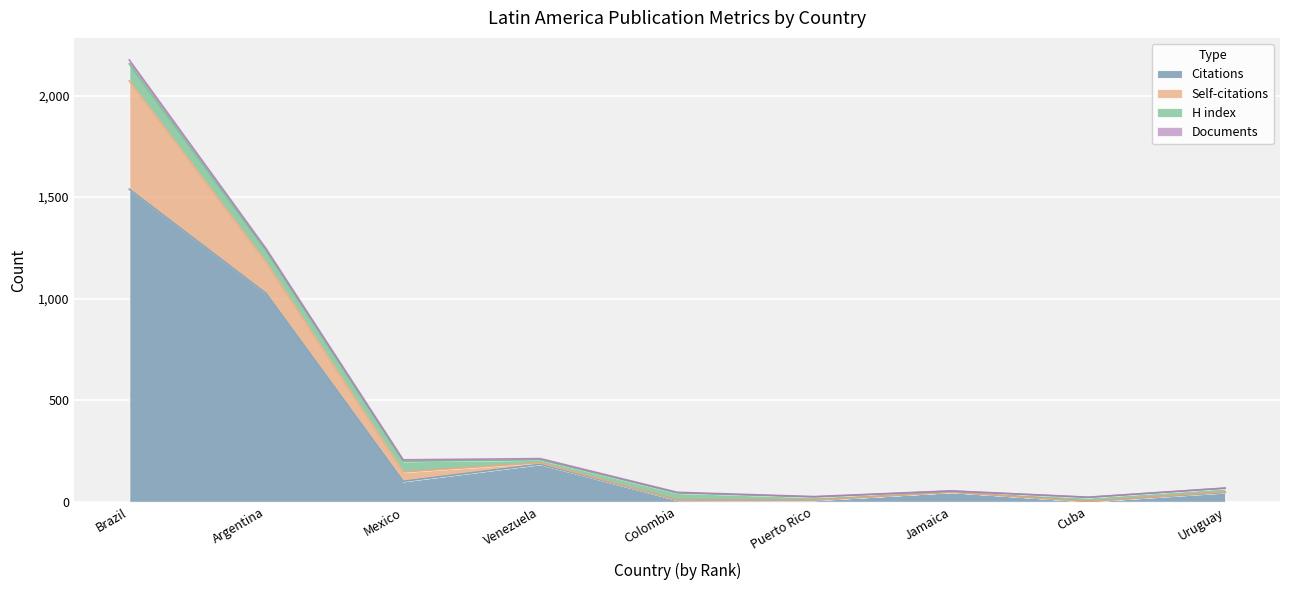

How many times do H index and Citations cross each other?

4